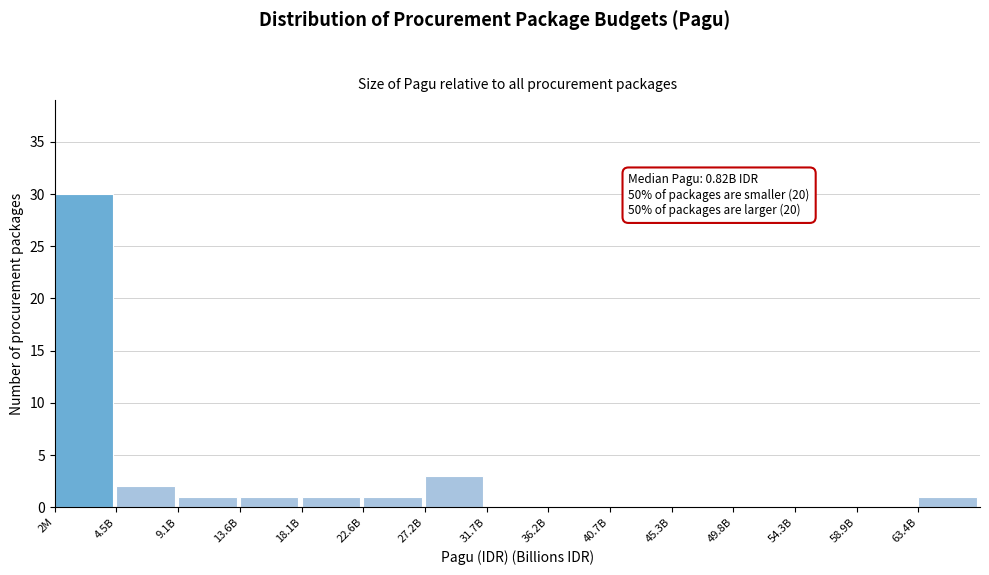

Reading right to left, what are all the values shown in this chart?

63.4B=1	58.9B=0	54.3B=0	49.8B=0	45.3B=0	40.7B=0	36.2B=0	31.7B=0	27.2B=3	22.6B=1	18.1B=1	13.6B=1	9.1B=1	4.5B=2	2M=30